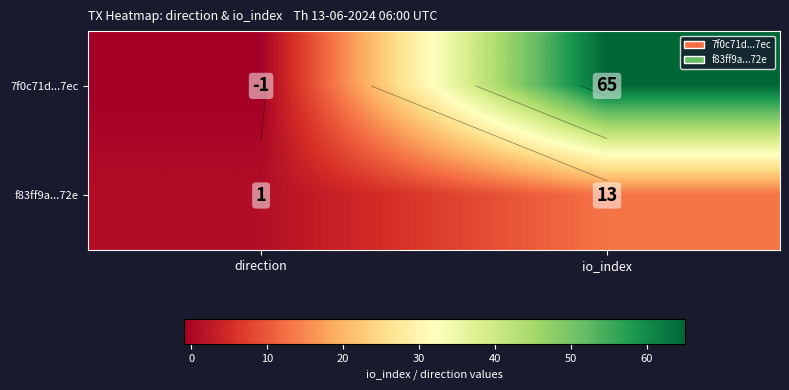

The 7f0c71d...7ec series shows 0 at direction. True or false?

False